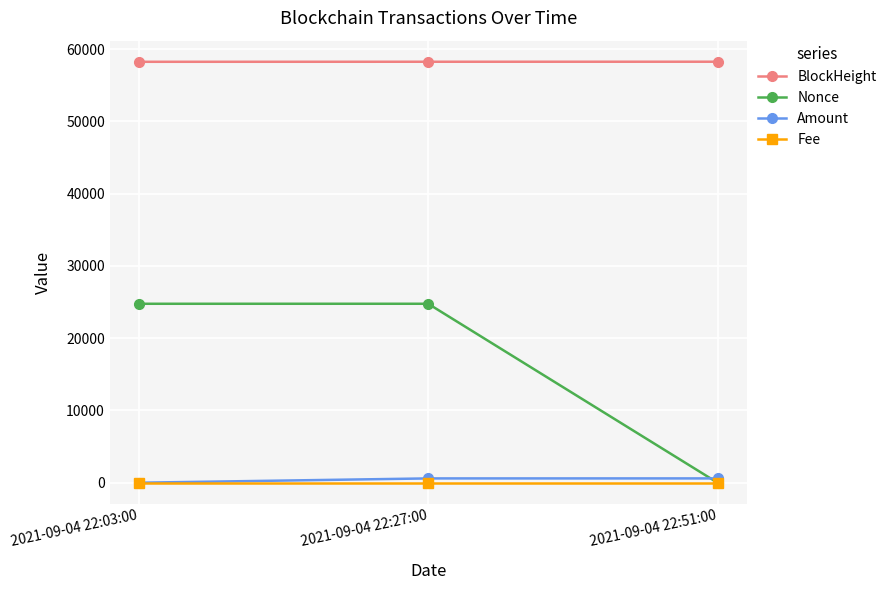

At which label is Nonce closest to 12380?

2021-09-04 22:03:00